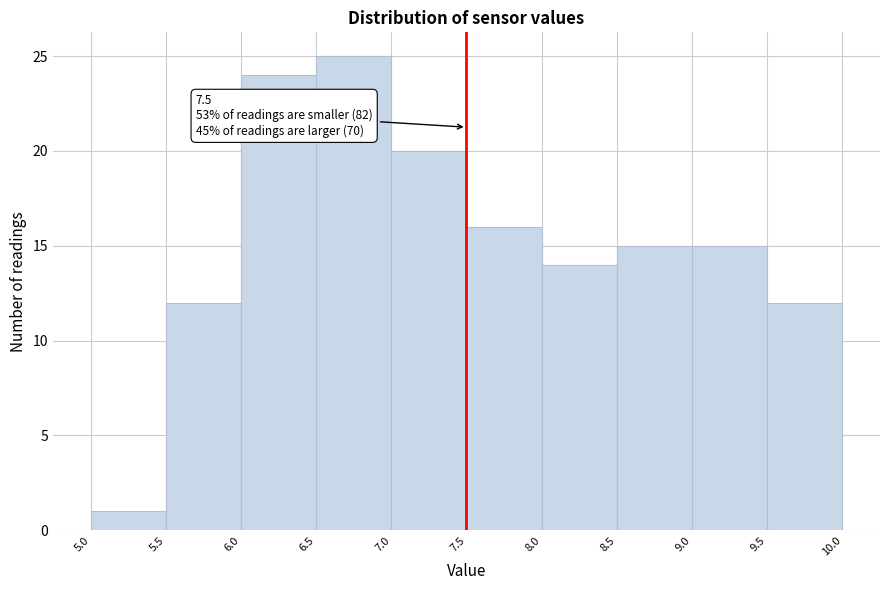

Over which range of the x-axis is the bar tallest?

6.5 to 7.0